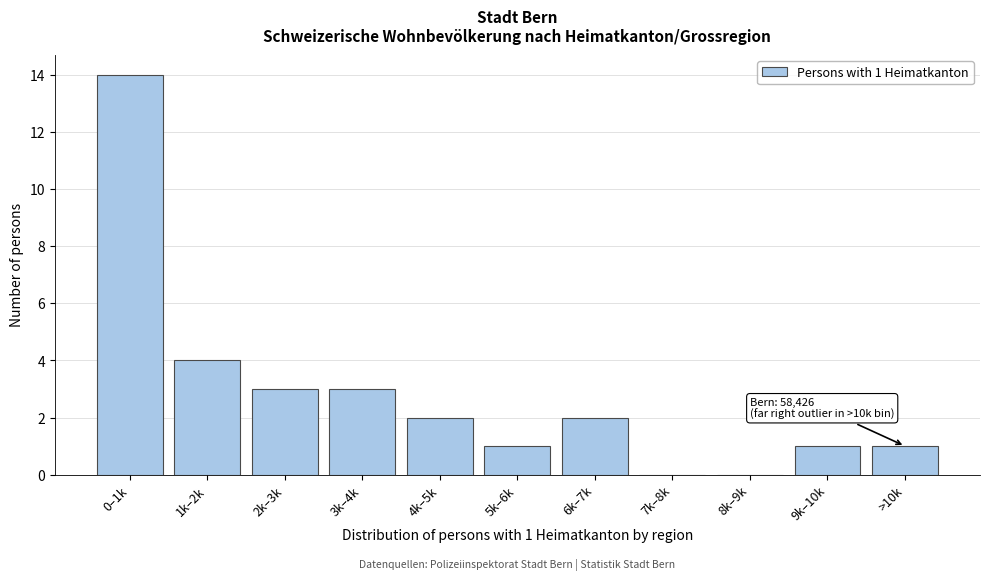

Reading right to left, transcribe all the data shown in this chart.

>10k=1	9k–10k=1	8k–9k=0	7k–8k=0	6k–7k=2	5k–6k=1	4k–5k=2	3k–4k=3	2k–3k=3	1k–2k=4	0–1k=14